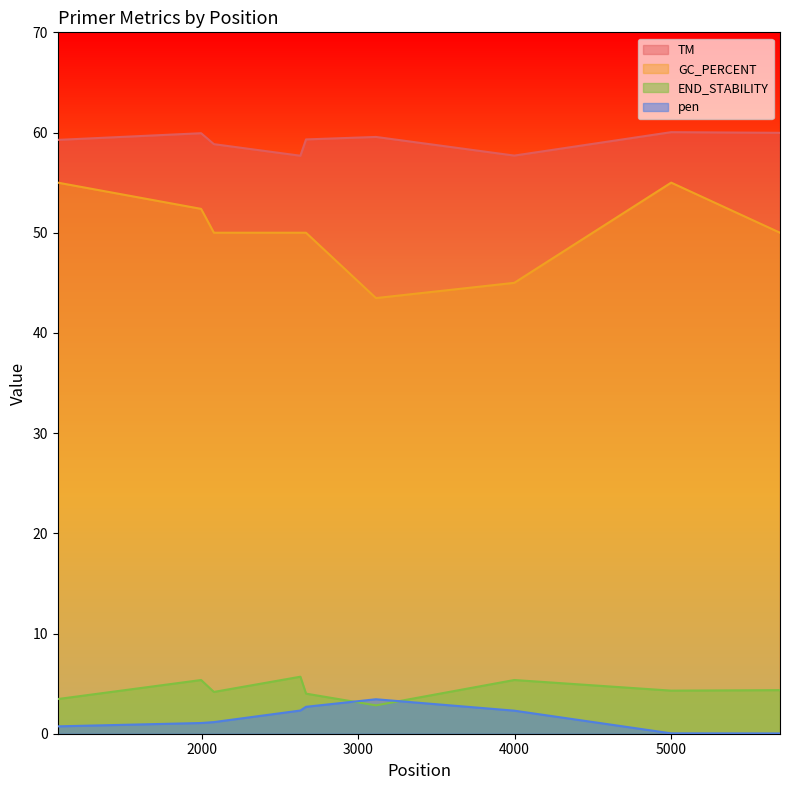

How many values in the TM series exceed 59?

6